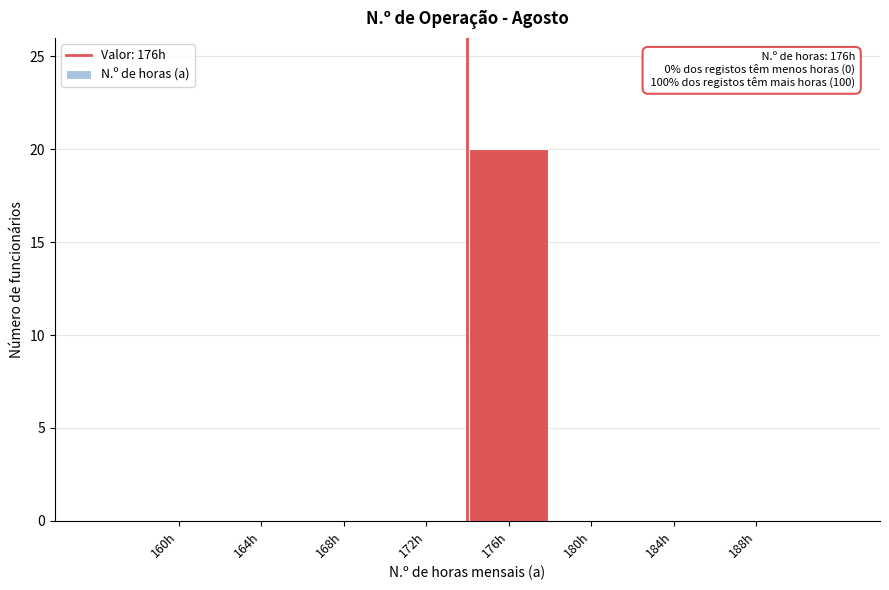

Reading left to right, list all the values displayed in this chart.

160h=0	164h=0	168h=0	172h=0	176h=20	180h=0	184h=0	188h=0